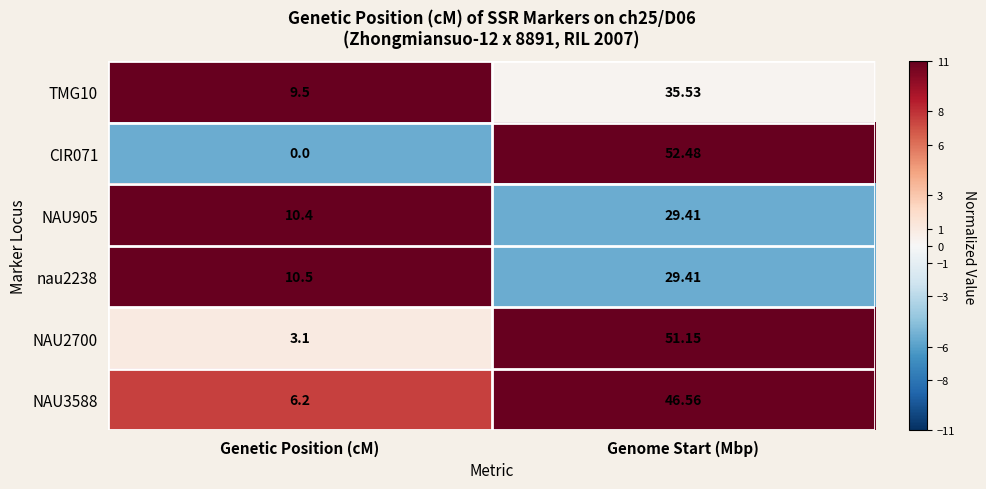

Which series has the widest spread of values?

CIR071